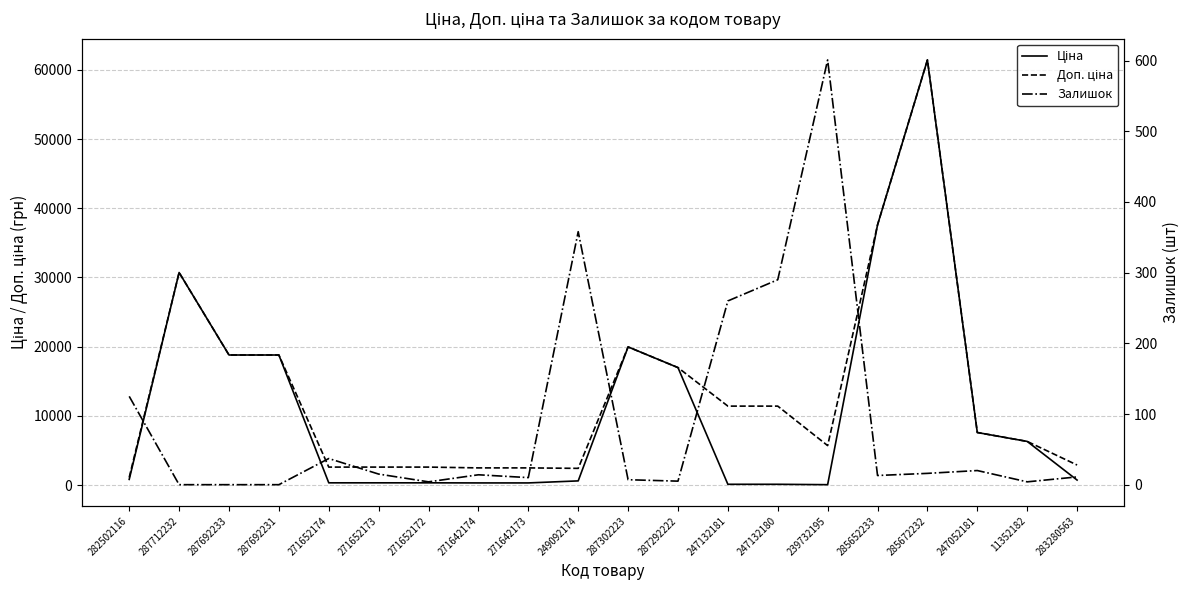

What is the average value of the Ціна series?

11110.6